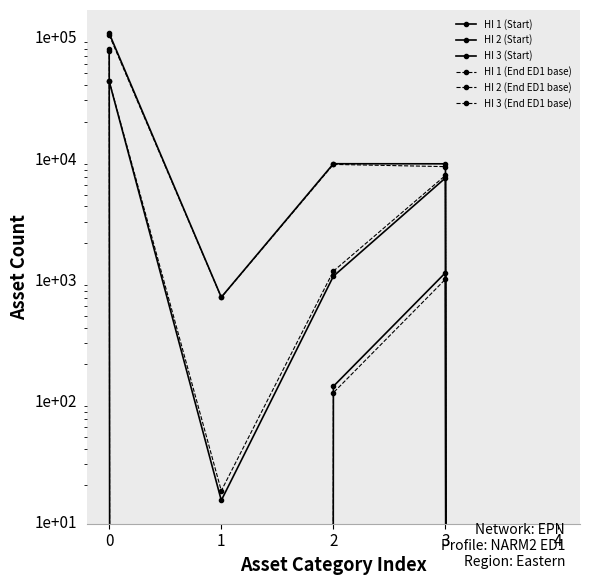

True or false: HI 1 (Start) and HI 1 (End ED1 base) intersect in this chart.

False